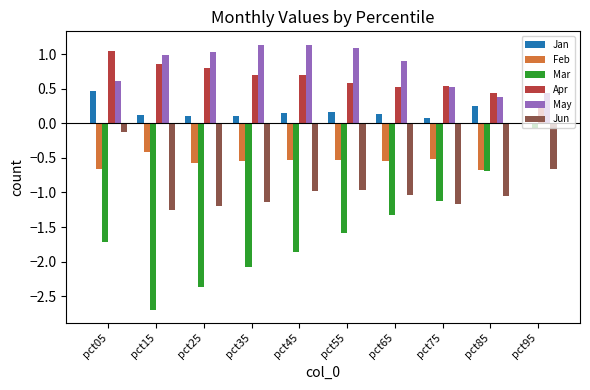

What is the greatest value displayed?

1.1